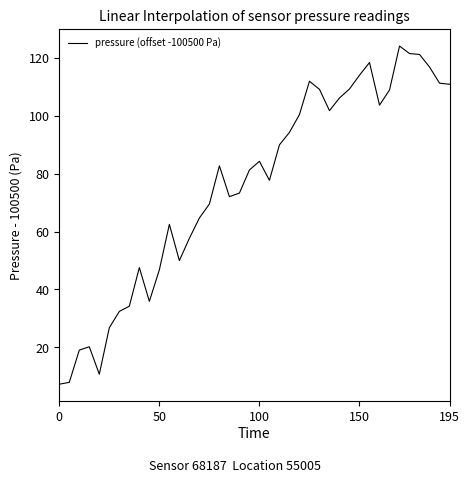

What is the maximum value shown in the chart?

124.0